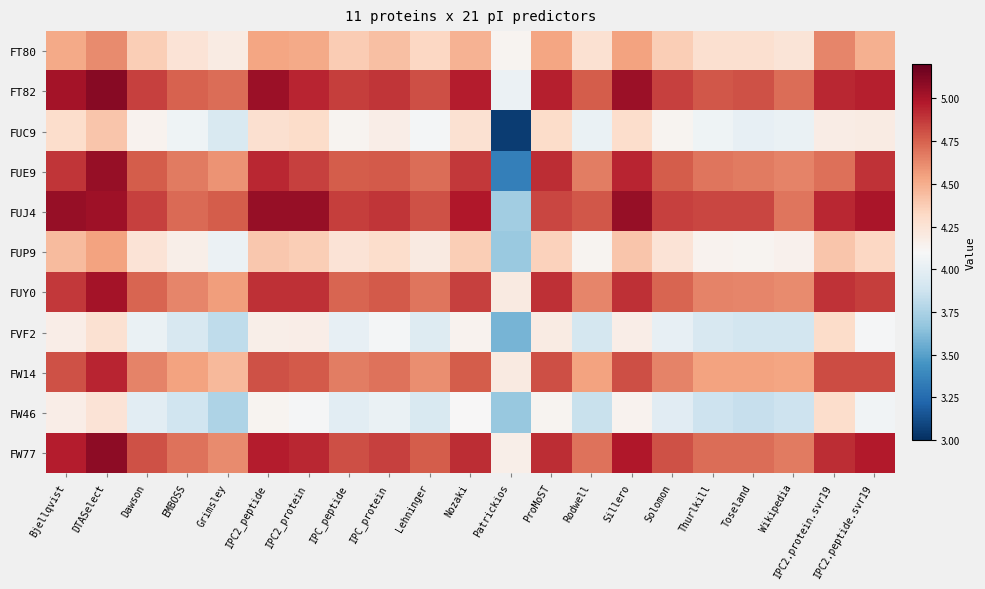

Which series has the largest total across all categories?

FT82